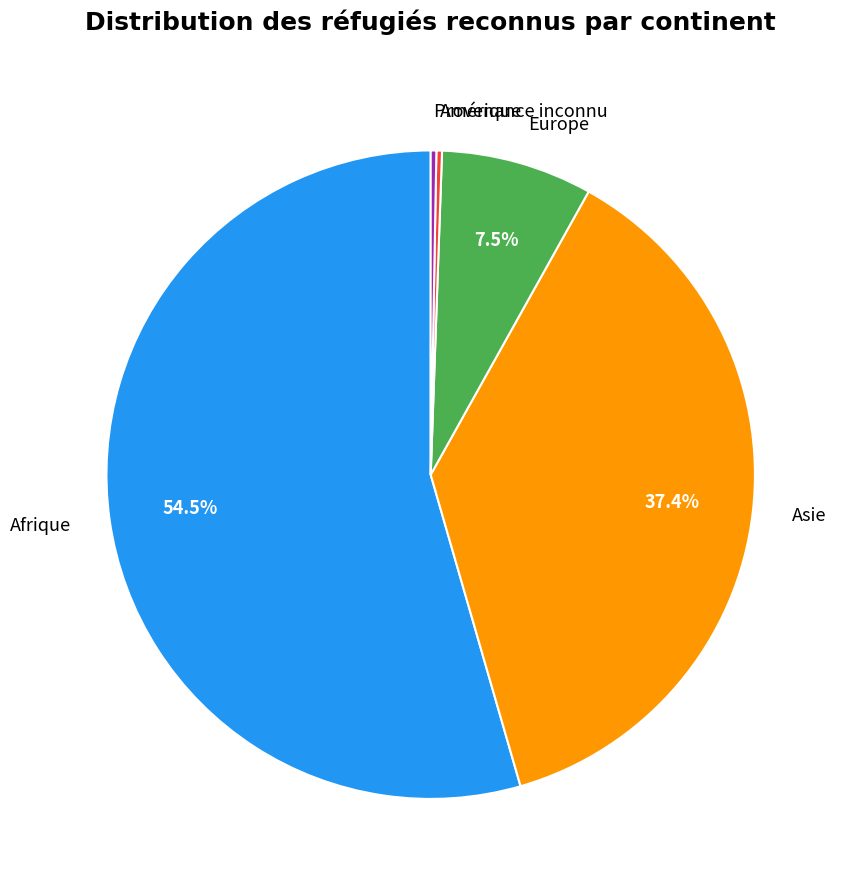

What is the largest slice in the pie chart?

Afrique